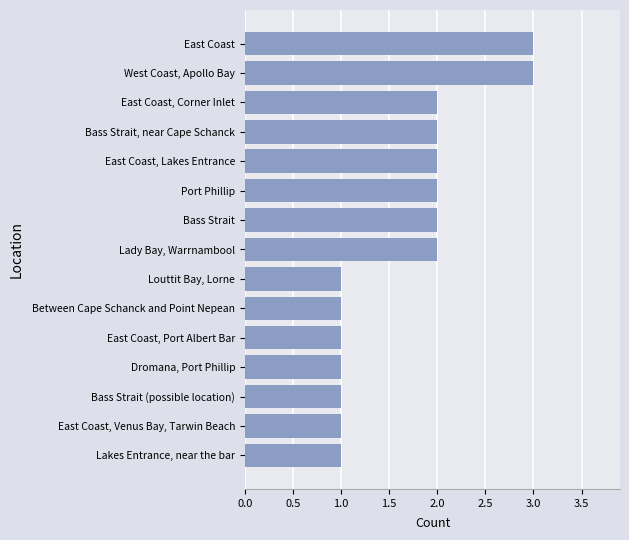

Does the chart contain any negative values?

No